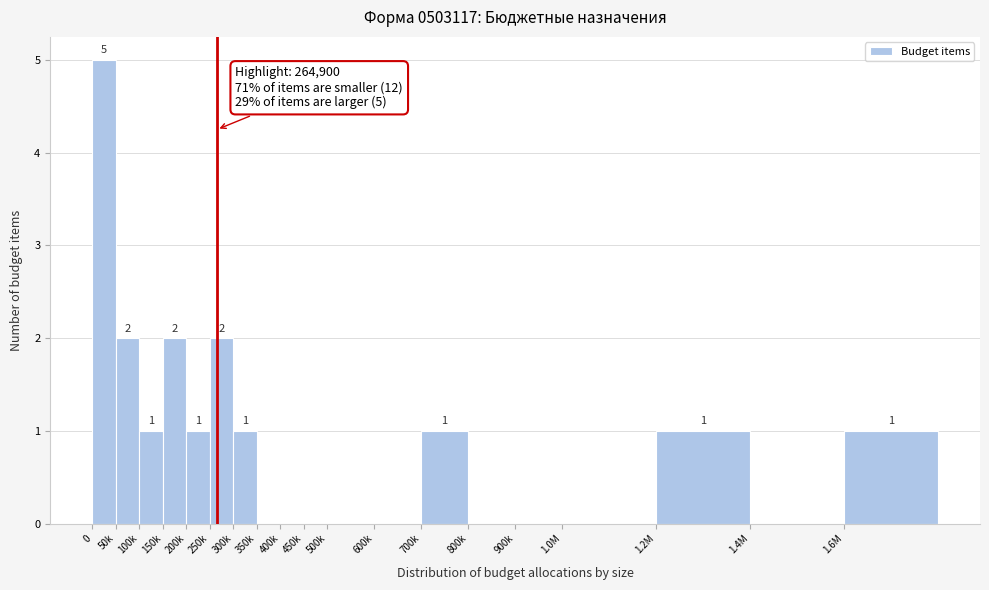

Reading right to left, list all the values displayed in this chart.

1.6M=1	1.4M=0	1.2M=1	1.0M=0	900k=0	800k=0	700k=1	600k=0	500k=0	450k=0	400k=0	350k=0	300k=1	250k=2	200k=1	150k=2	100k=1	50k=2	0=5